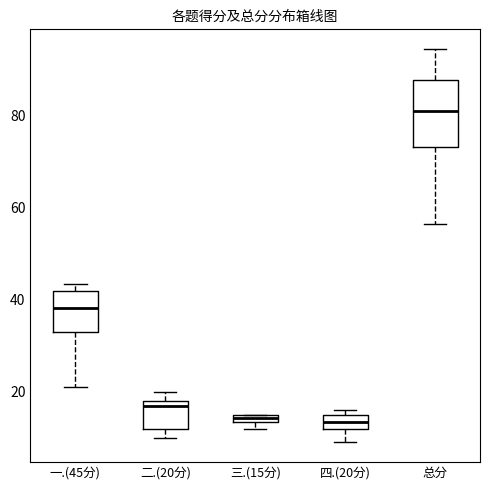

Which box has the highest median line?

总分